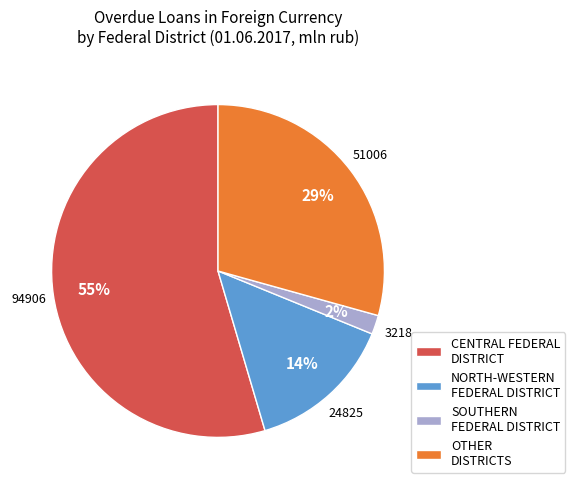

Is it true that SOUTHERN FEDERAL DISTRICT is 14% of the pie?

False